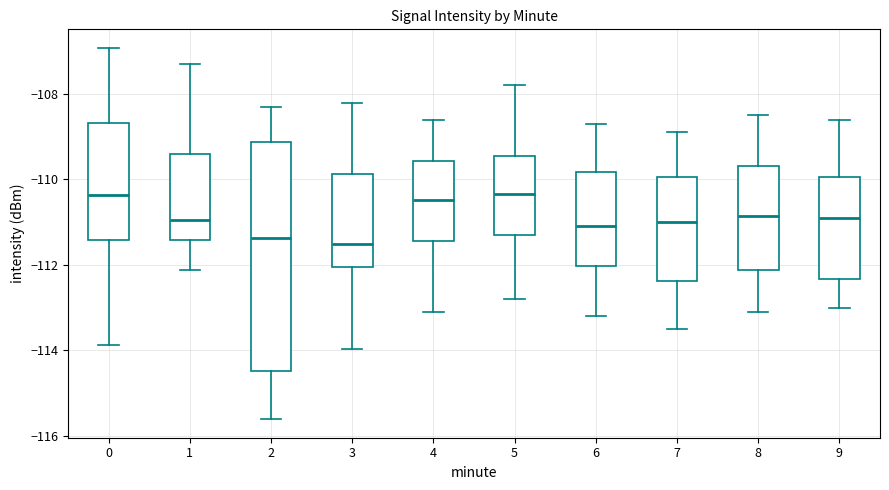

Reading left to right, transcribe this box plot: for each box, give where its median line is, the range the box spans, and where its two whiskers end, as read against the y-axis. The values are not printed on the chart, so give them approximately, as read against the axis.

0: median -110.4, box -111.4 to -108.6, whiskers -113.8 to -107.0
1: median -111.0, box -111.4 to -109.4, whiskers -112.2 to -107.2
2: median -111.4, box -114.4 to -109.2, whiskers -115.6 to -108.2
3: median -111.6, box -112.0 to -109.8, whiskers -114.0 to -108.2
4: median -110.4, box -111.4 to -109.6, whiskers -113.0 to -108.6
5: median -110.4, box -111.2 to -109.4, whiskers -112.8 to -107.8
6: median -111.0, box -112.0 to -109.8, whiskers -113.2 to -108.6
7: median -111.0, box -112.4 to -110.0, whiskers -113.4 to -108.8
8: median -110.8, box -112.2 to -109.6, whiskers -113.0 to -108.4
9: median -110.8, box -112.4 to -110.0, whiskers -113.0 to -108.6